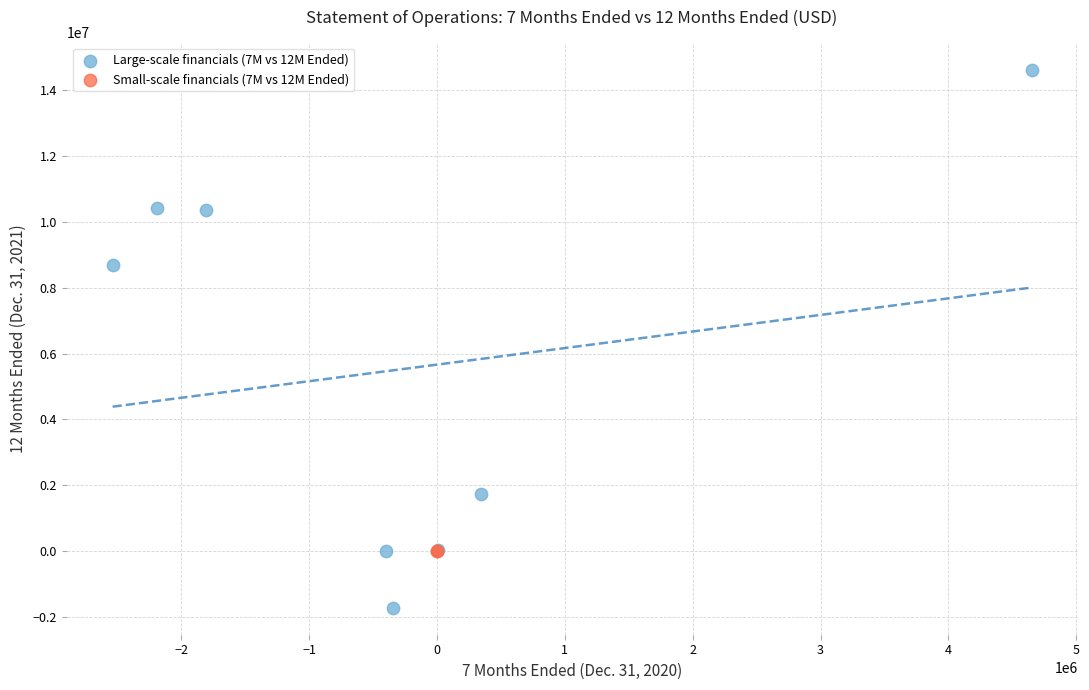

Which series reaches the minimum Y coordinate?

Large-scale financials (7M vs 12M Ended)